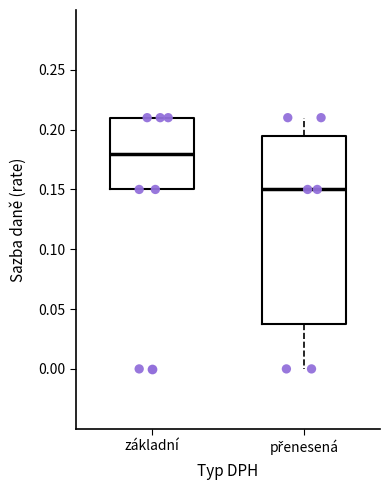

Reading left to right, read every box against the y-axis: the position of its median line, the range the box covers, and the ends of its whiskers. The values are not printed on the chart, so give them approximately, as read against the axis.

základní: median 0.180, box 0.150 to 0.210, whiskers 0.150 to 0.210
přenesená: median 0.150, box 0.040 to 0.195, whiskers 0.000 to 0.210